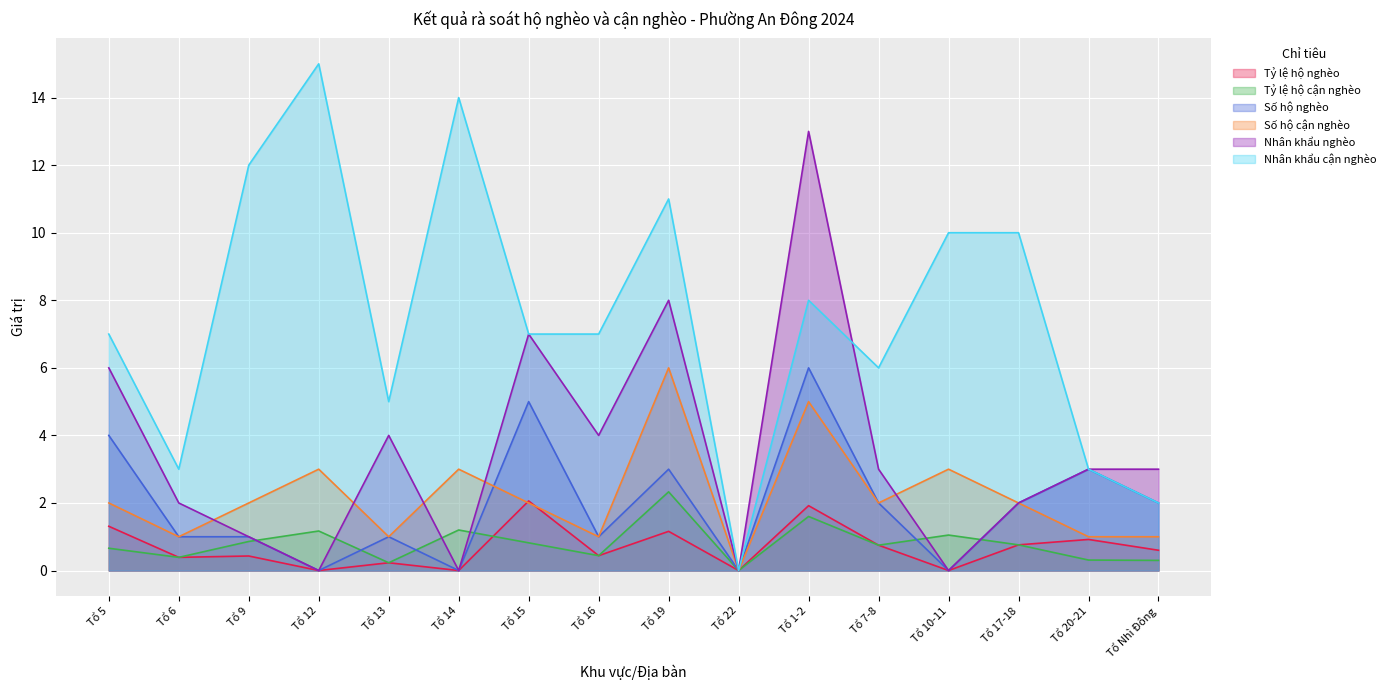

How many distinct data groups are displayed?

6